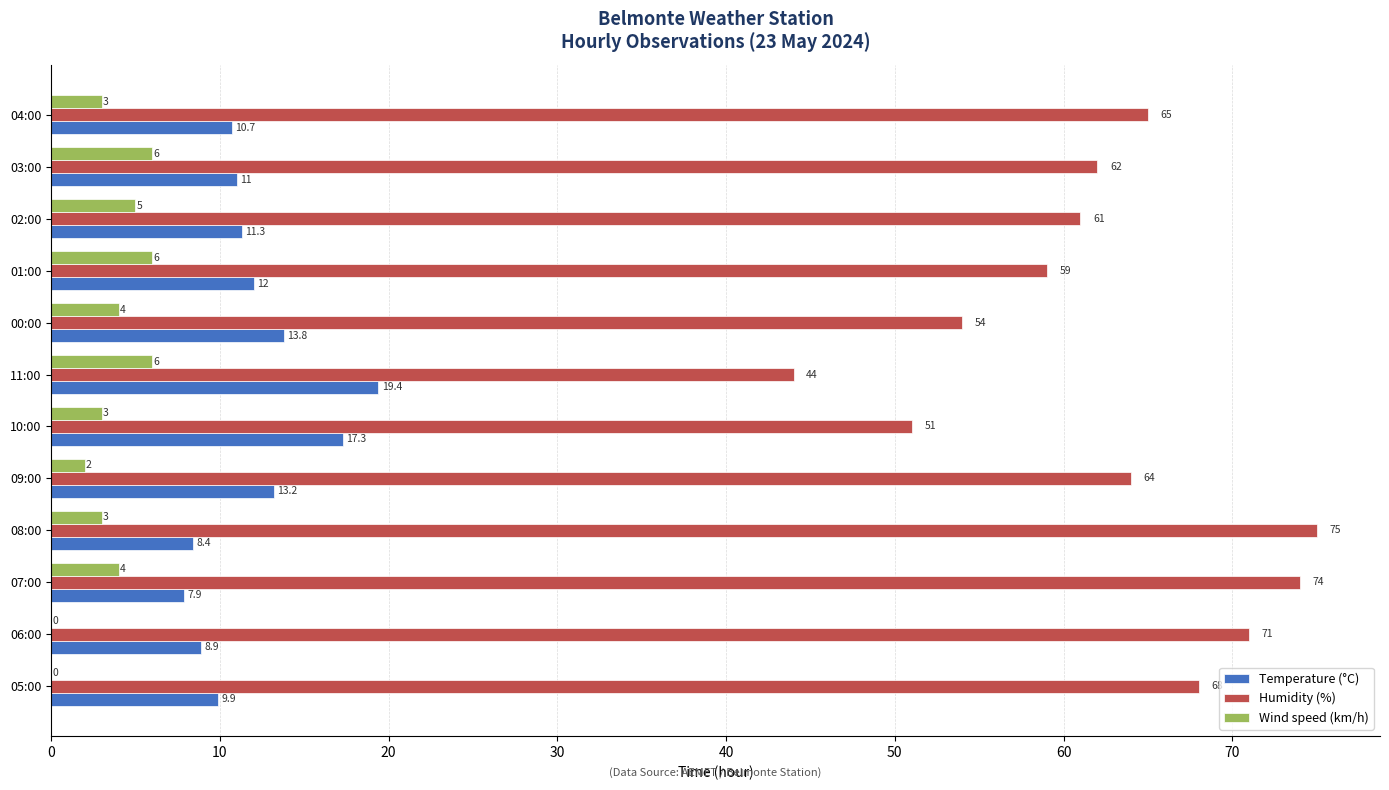

Which series has the largest total across all categories?

Humidity (%)